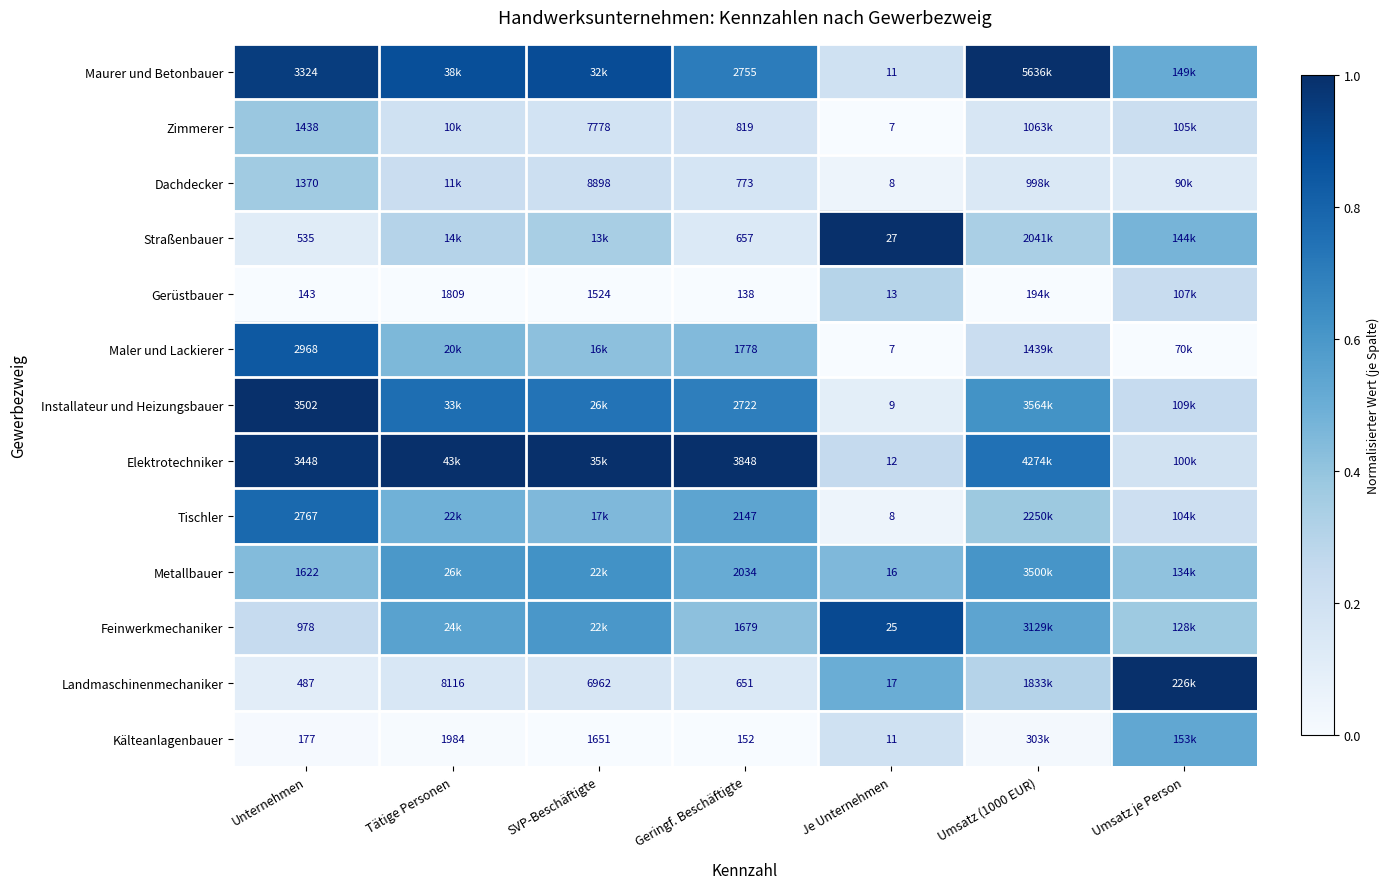

At how many categories does at least one series exceed 0?

7